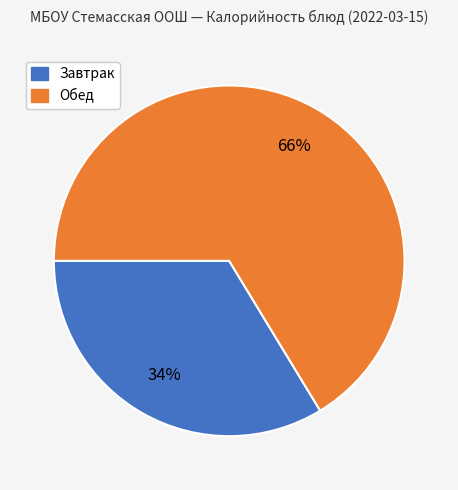

Is there a majority slice in this chart?

Yes